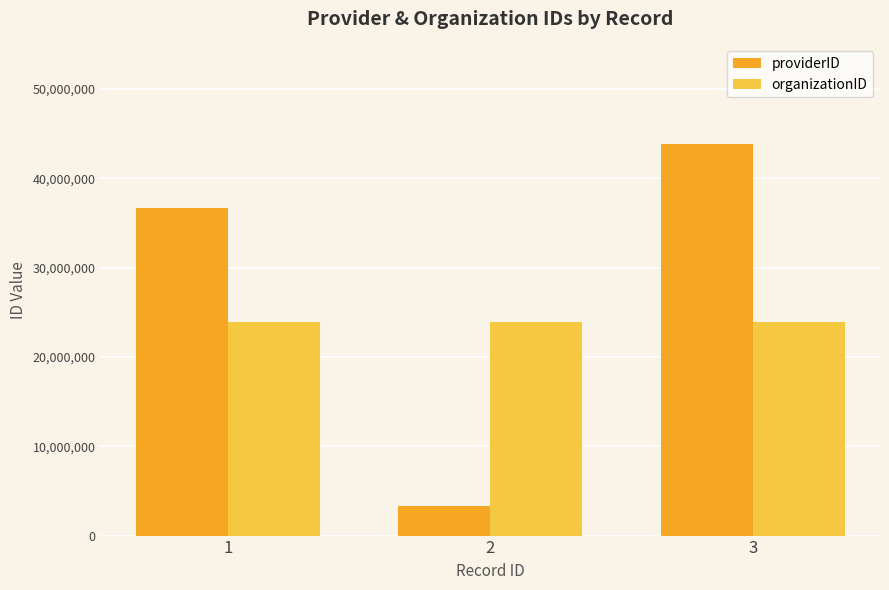

What is the value of the organizationID bar at the 1st from the left?

23941308